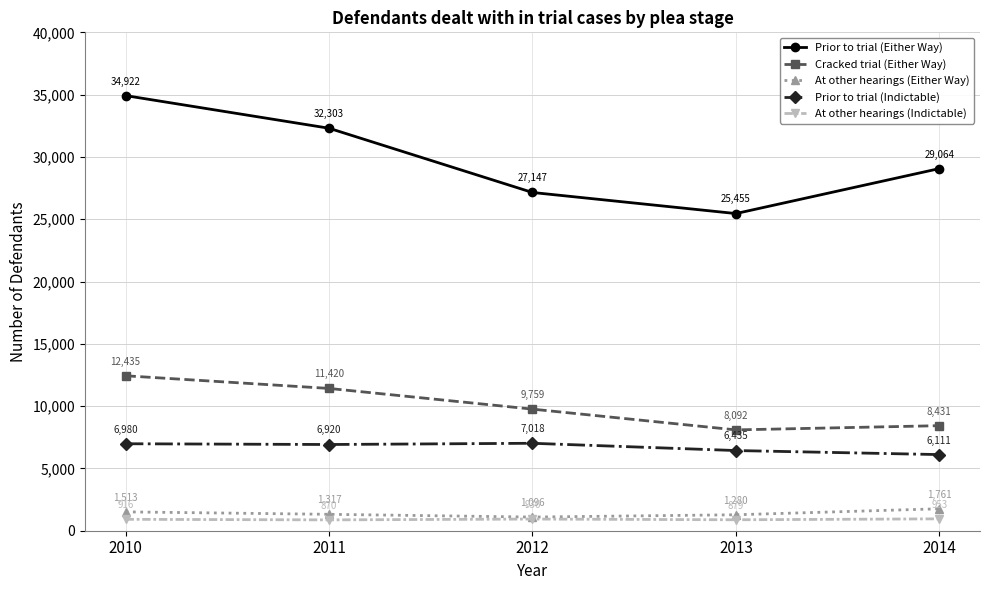

What is the minimum value for At other hearings (Either Way)?

1096